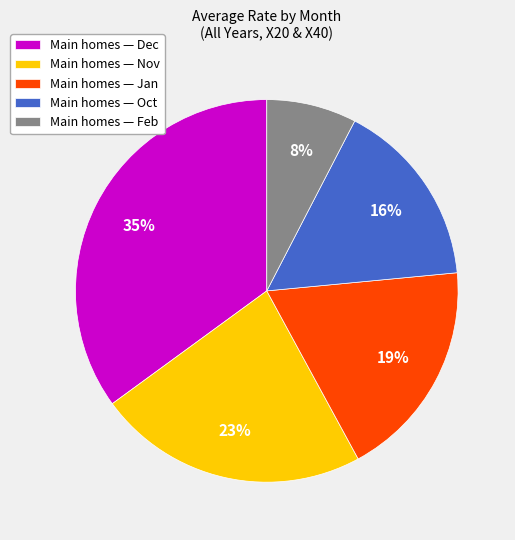

Is it true that Main homes — Jan is 11% of the pie?

False